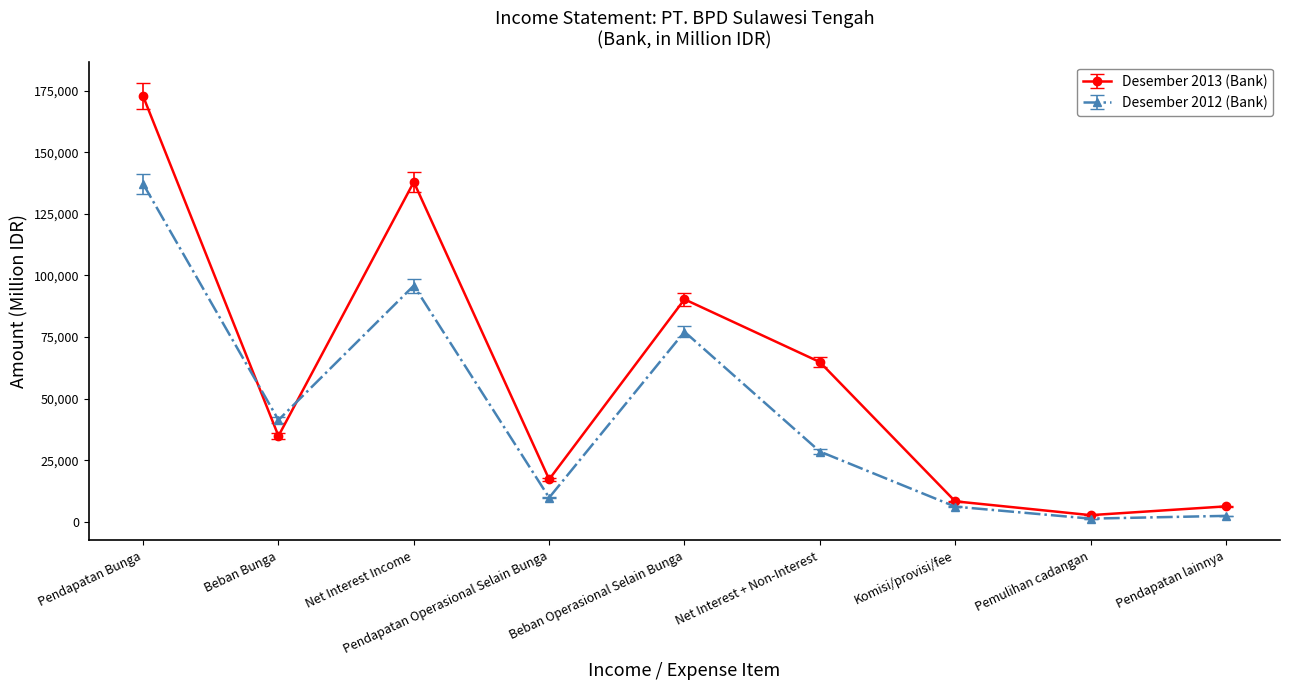

True or false: Desember 2012 (Bank) and Desember 2013 (Bank) cross at least once.

True